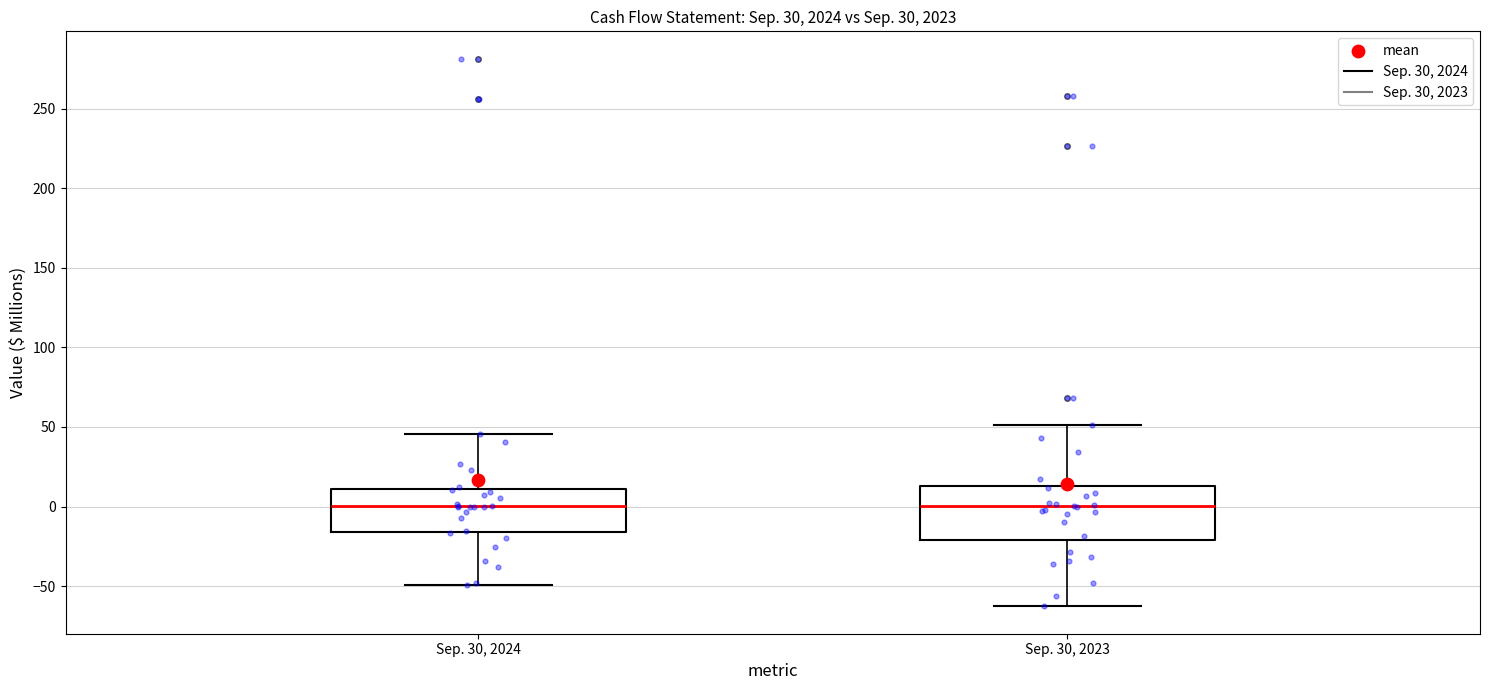

Comparing the boxes themselves (not the whiskers), which one is the tallest?

Sep. 30, 2023